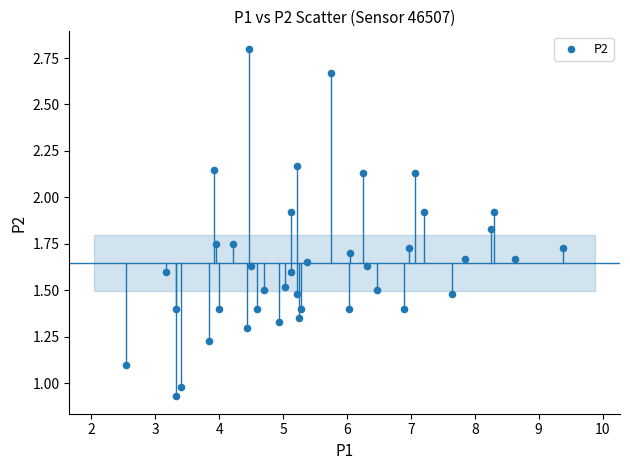

What is the range of Y values (max minus min)?

1.9